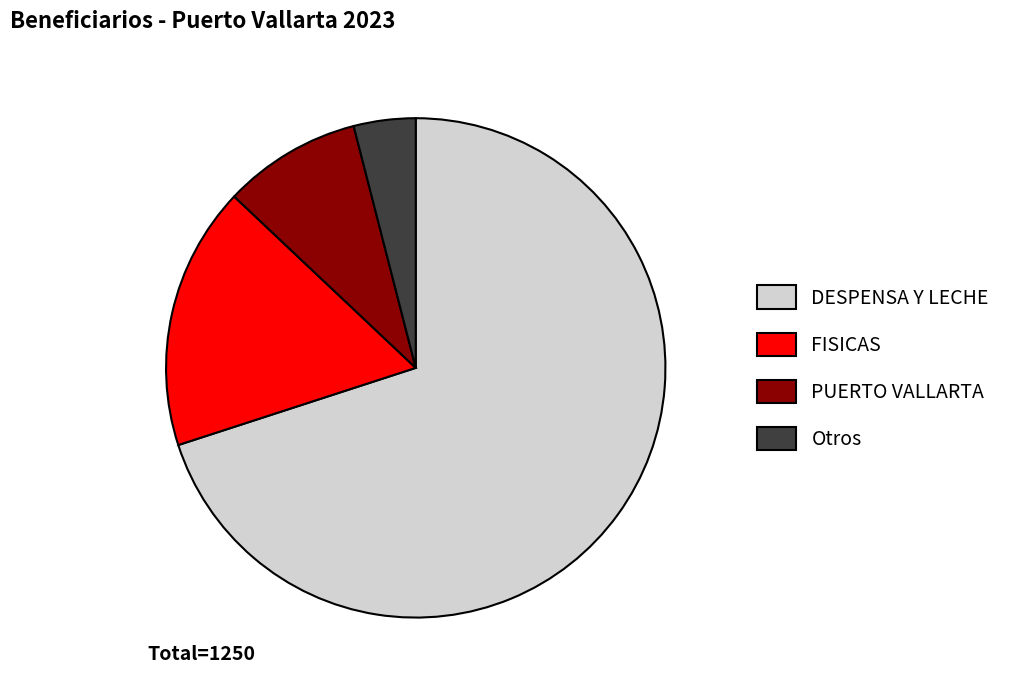

Which has a higher value, Otros or FISICAS?

FISICAS